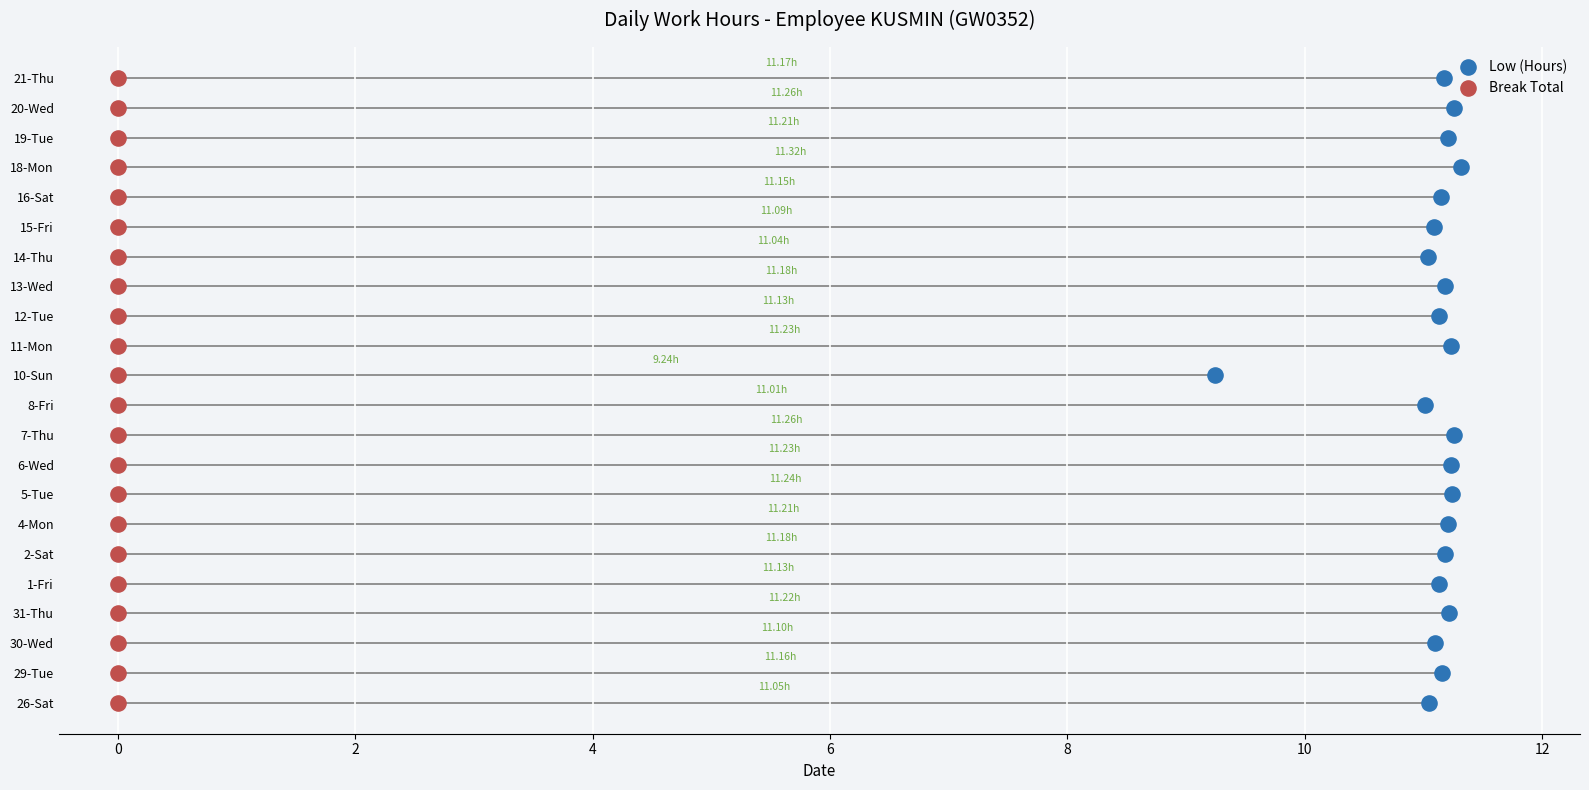

Which series reaches the maximum Y coordinate?

Low (Hours)